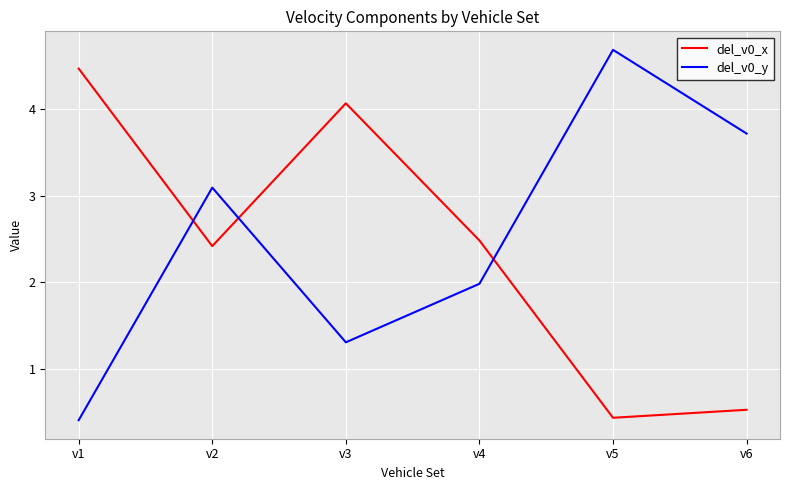

What is the difference between the del_v0_x values at v4 and v5?

2.1